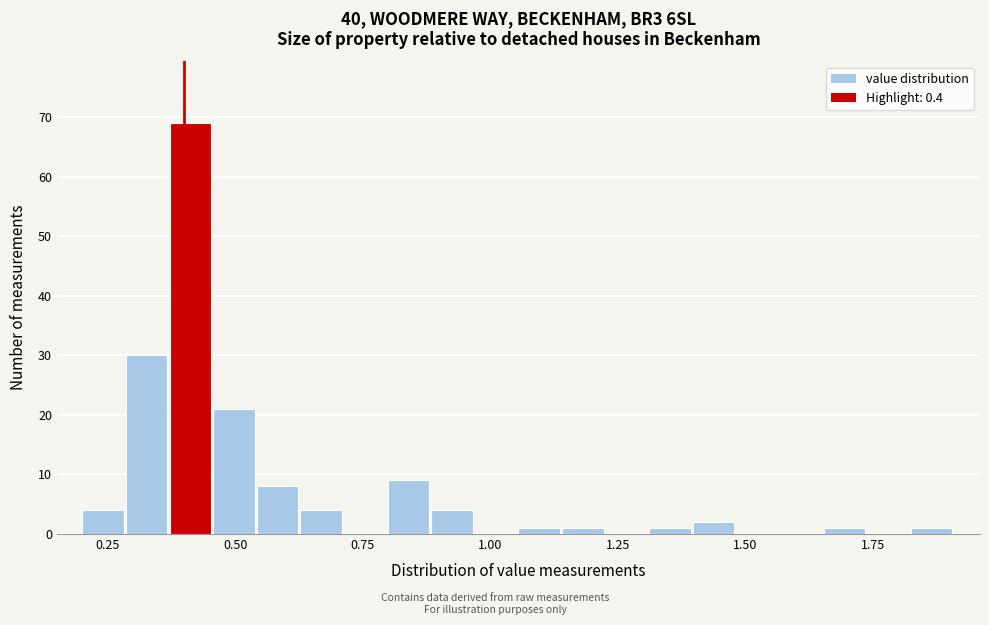

Read against the x-axis, roughly where is the centre of the tallest bar?

0.40